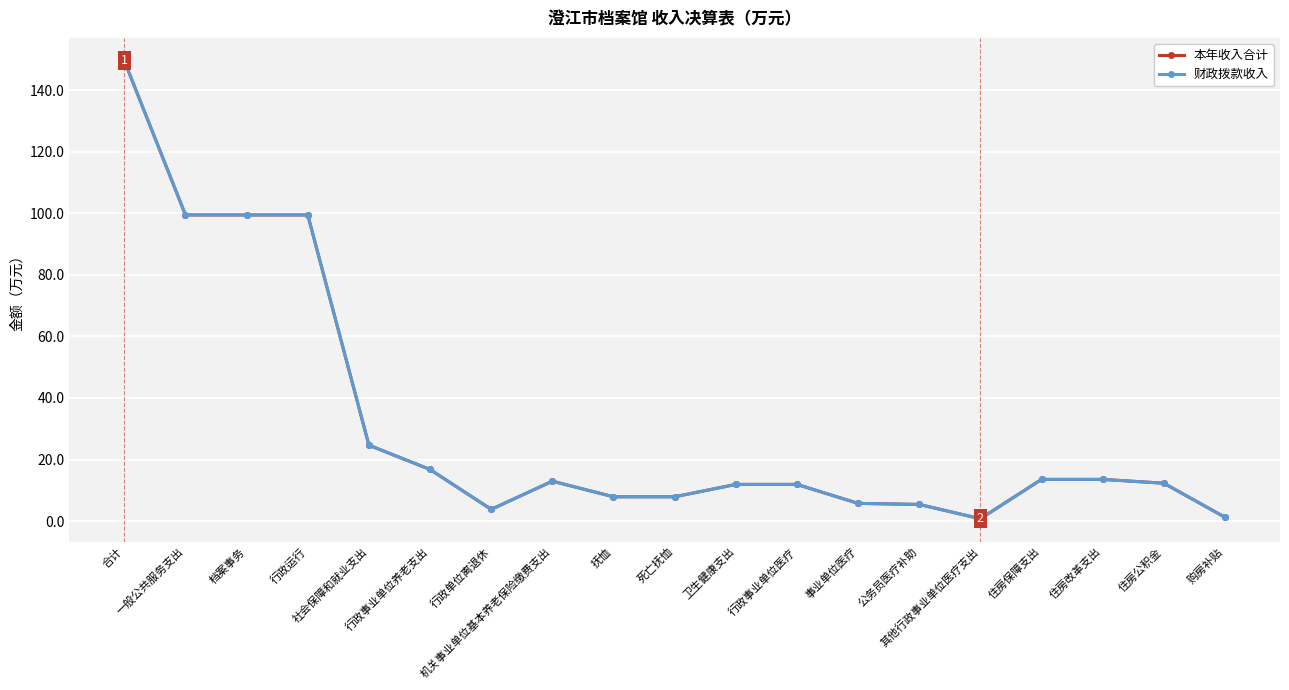

Which category has the highest value in the 本年收入合计 series?

合计